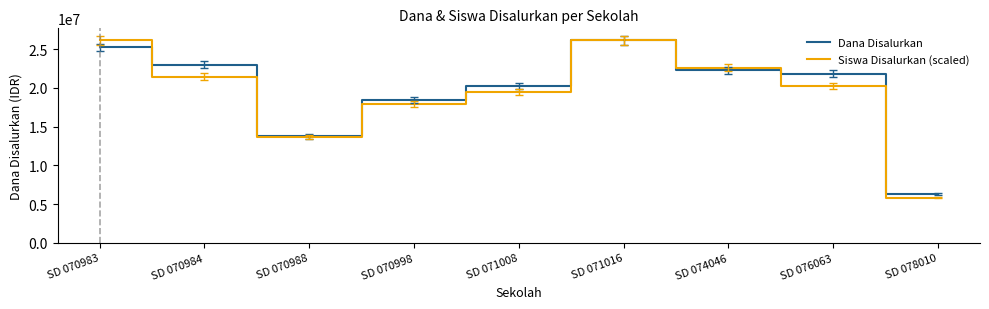

At which label does Siswa Disalurkan (scaled) first exceed 20256716?

SD 070983